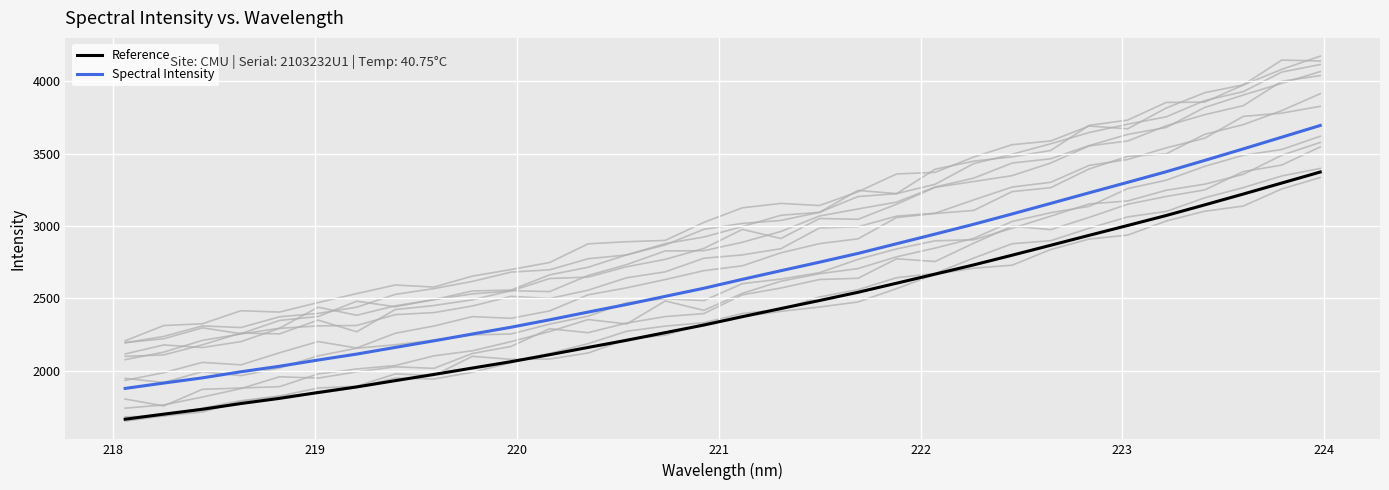

Reading left to right, what are all the values shown in this chart?

1664.8	1699.6	1733.3	1773.0	1808.7	1849.3	1887.8	1931.1	1973.9	2018.2	2062.2	2110.4	2160.7	2210.2	2262.8	2315.3	2373.2	2429.3	2484.7	2541.6	2604.4	2667.1	2730.8	2797.9	2866.4	2935.3	3003.3	3072.2	3145.7	3220.4	3296.5	3372.6